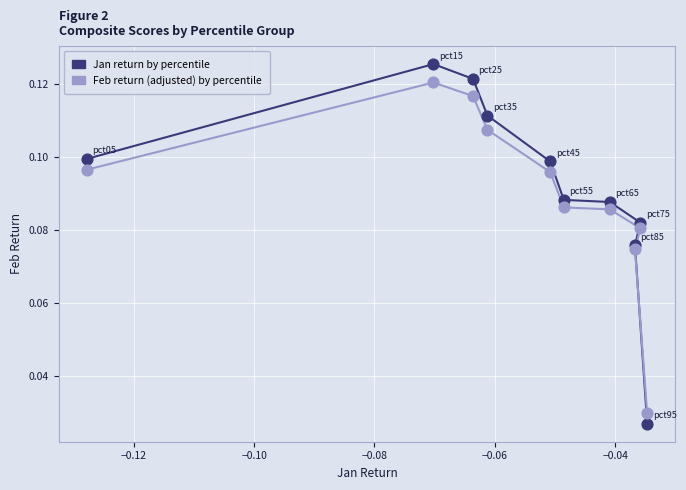

Which series has the widest spread of Y values?

Jan return by percentile